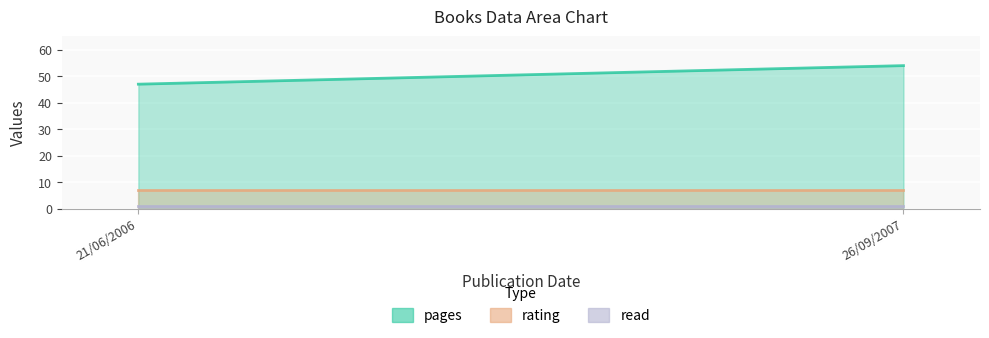

What is the minimum value shown in the chart?

1